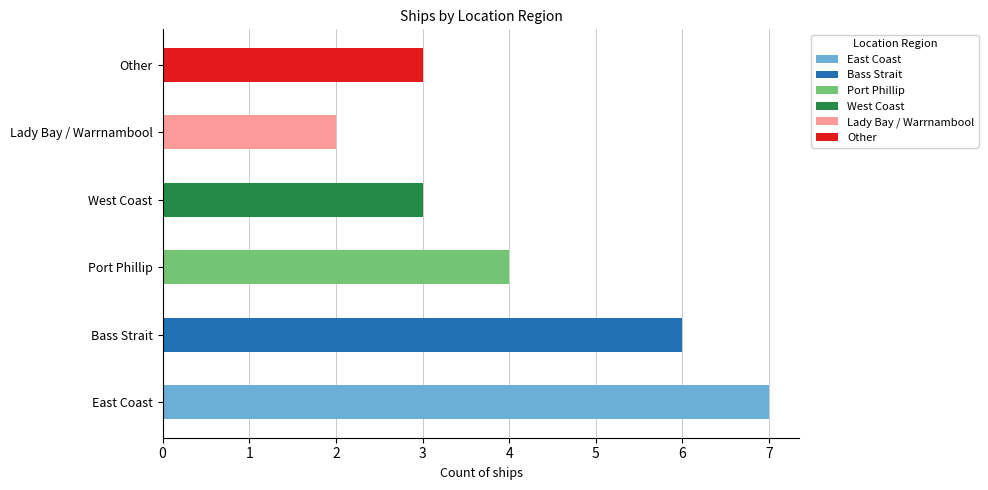

How many bars are there in total?

6